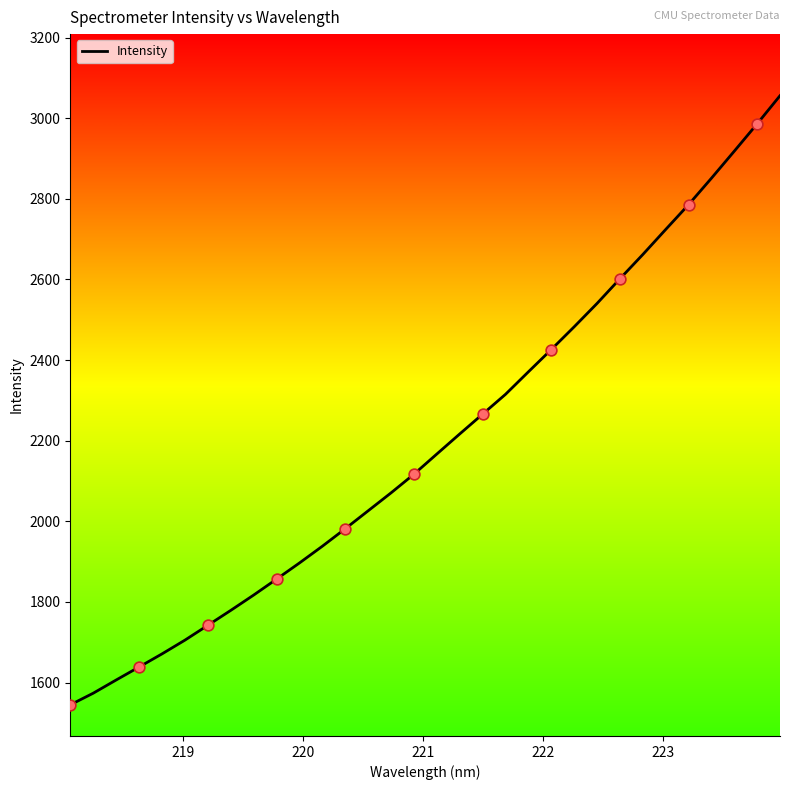

What is the difference between the maximum and minimum values?

1511.1